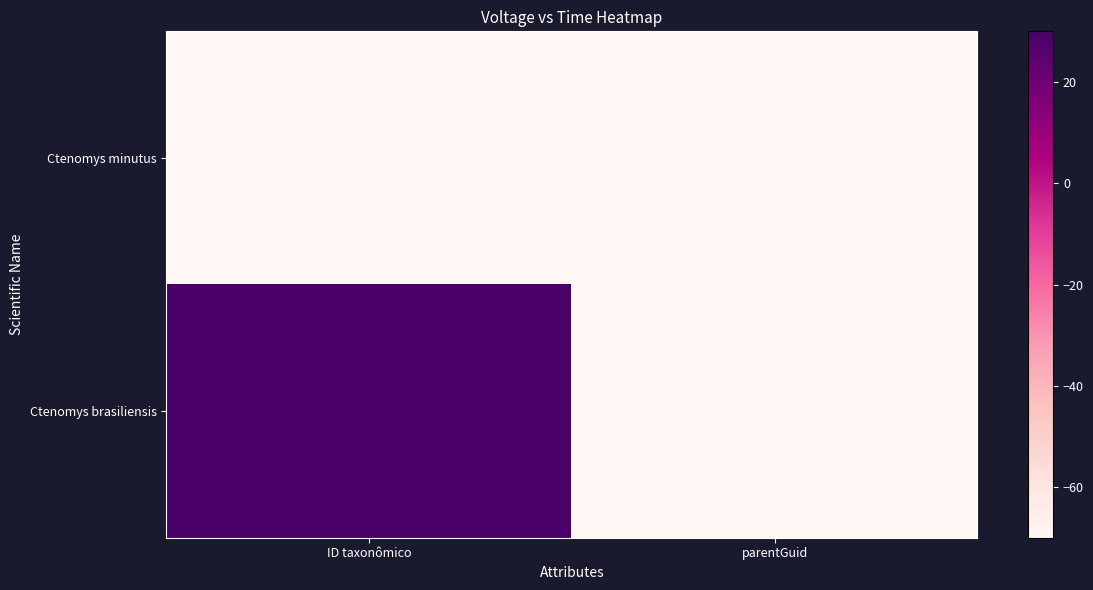

Which series has the largest total across all categories?

Ctenomys brasiliensis